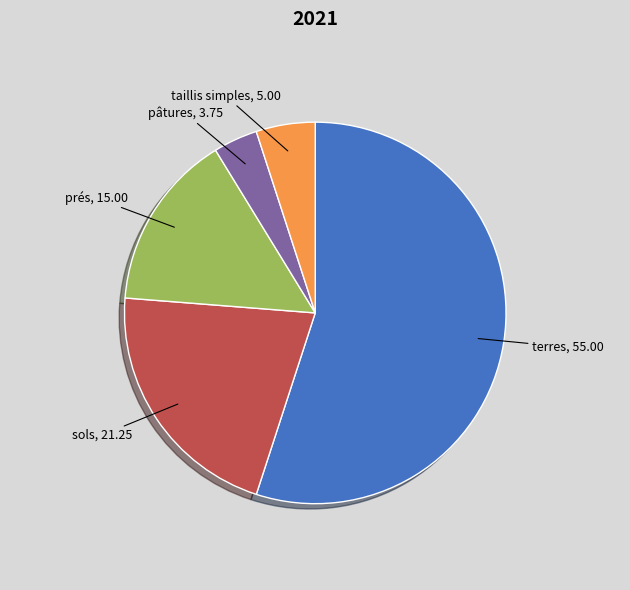

How many slices are in this pie chart?

5